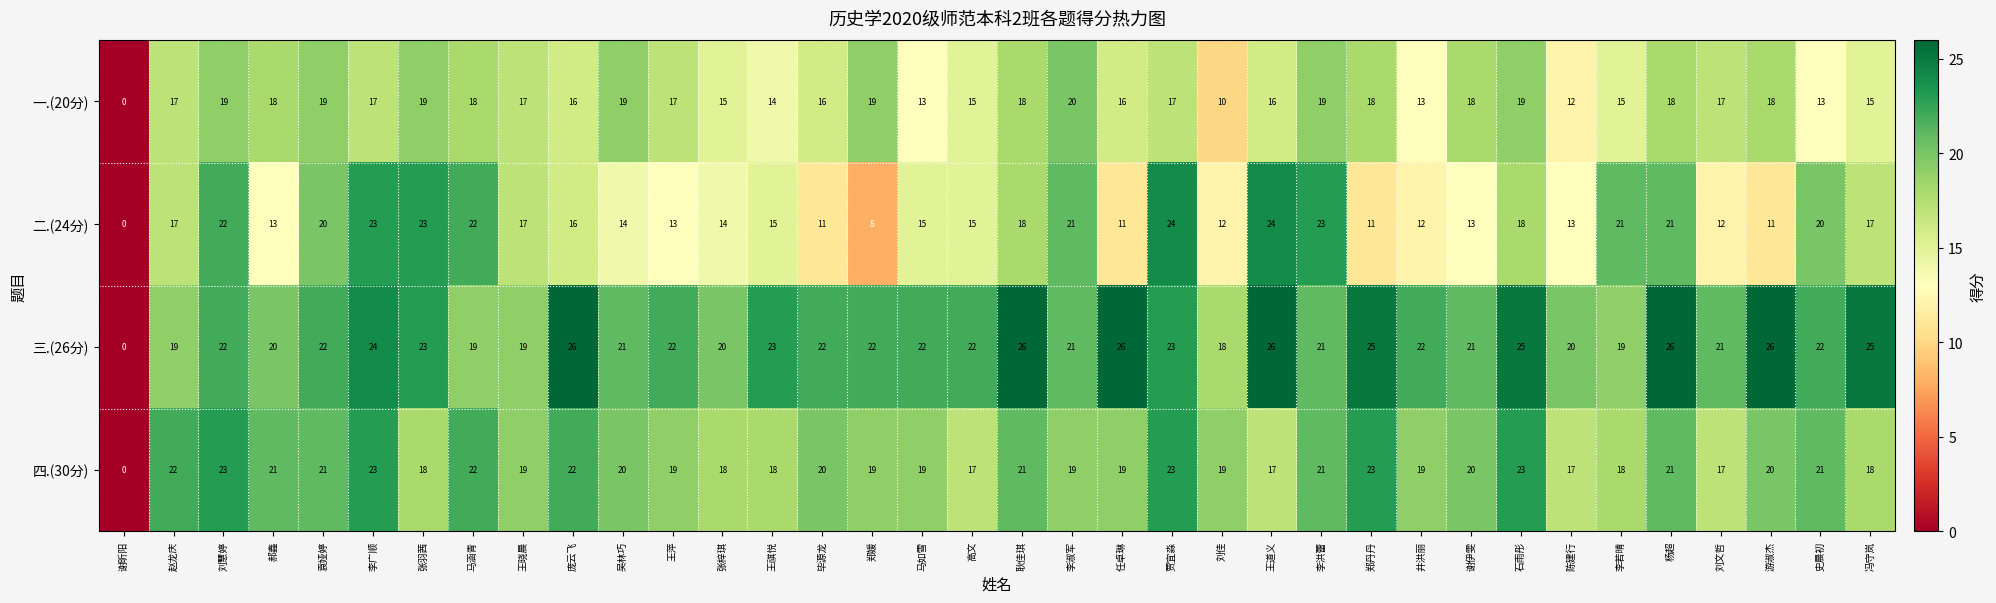

What is the difference between the 四.(30分) values at 陈建行 and 李广顺?

6